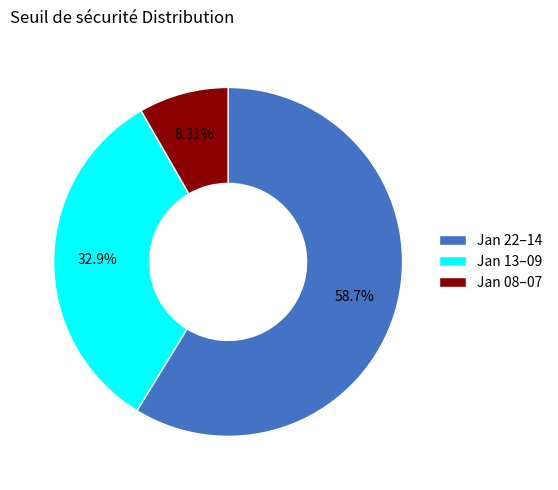

Approximately how many times larger is the value at Jan 13–09 compared to Jan 22–14?

0.6